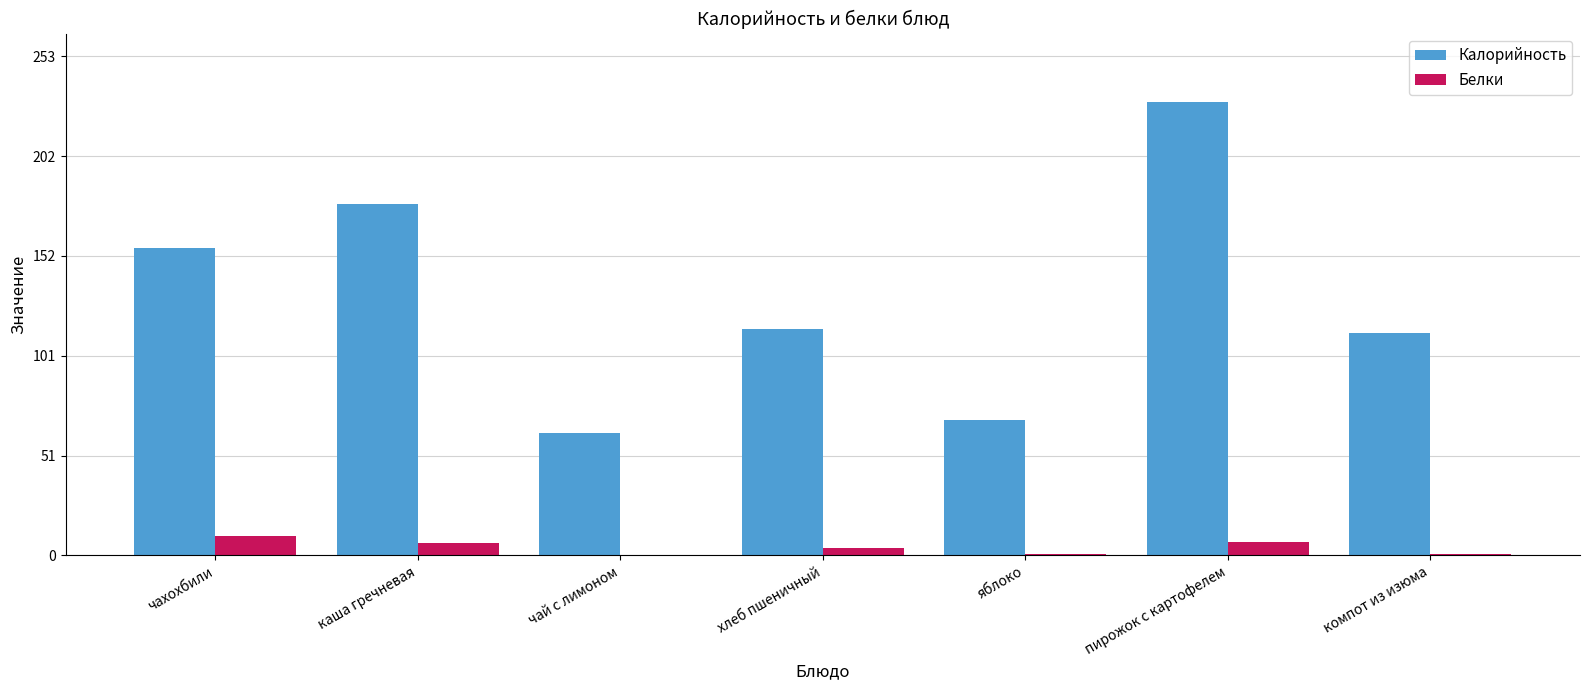

The Калорийность series shows 178.2 at каша гречневая. True or false?

True